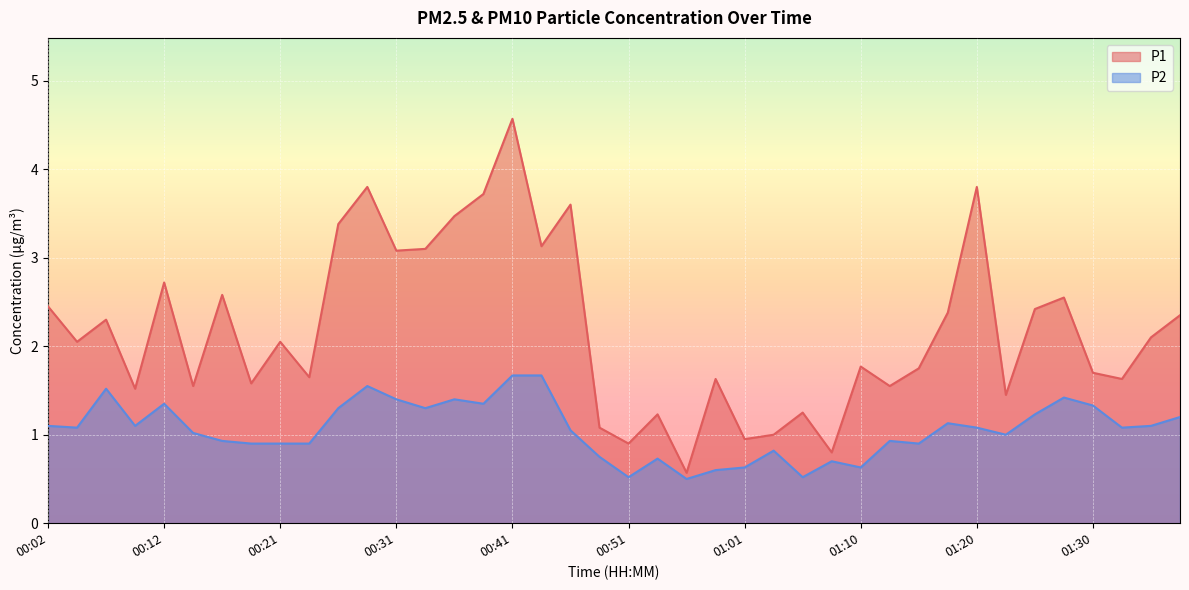

True or false: P1 has a value of 1.2 at 01:05.

True